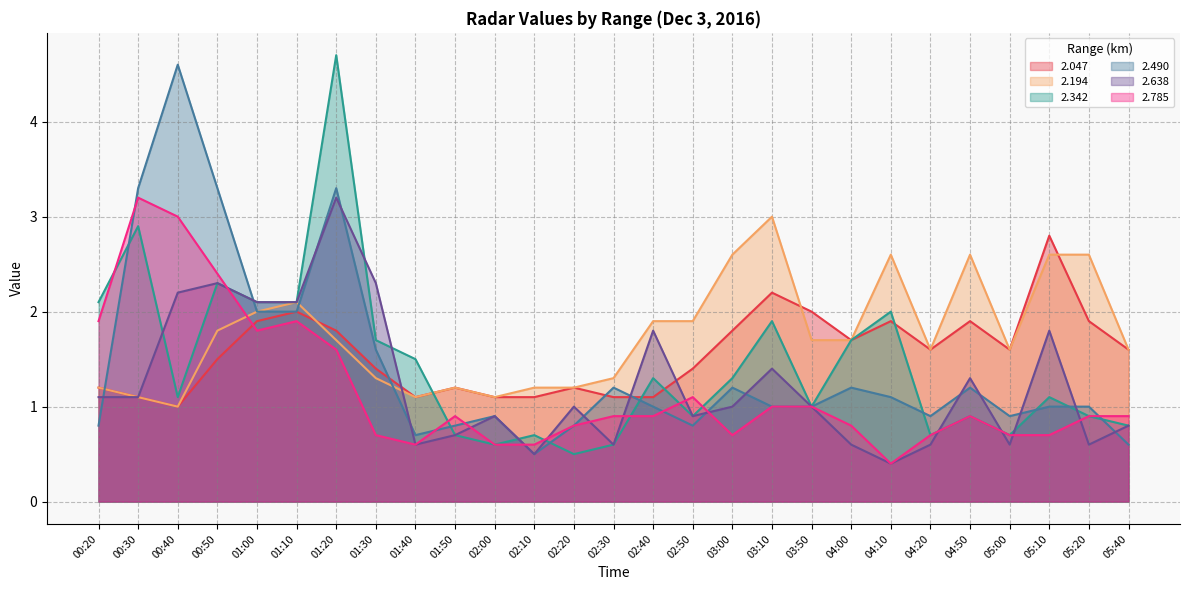

At which category is the sum across all series the highest?

01:20